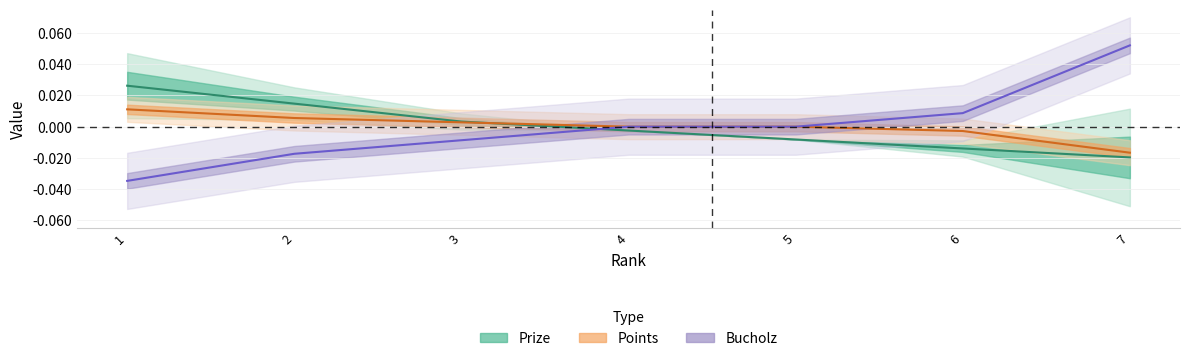

At which category is the sum across all series the highest?

7